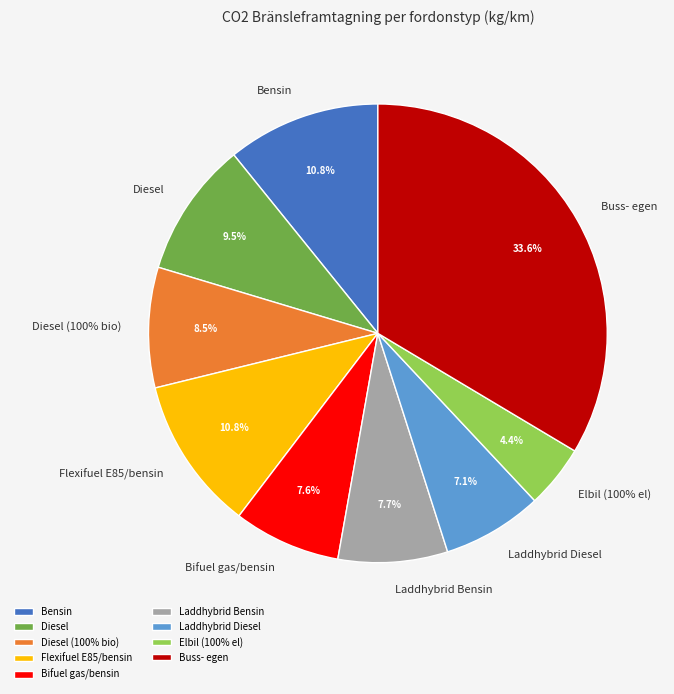

Which slice is the smallest?

Elbil (100% el)